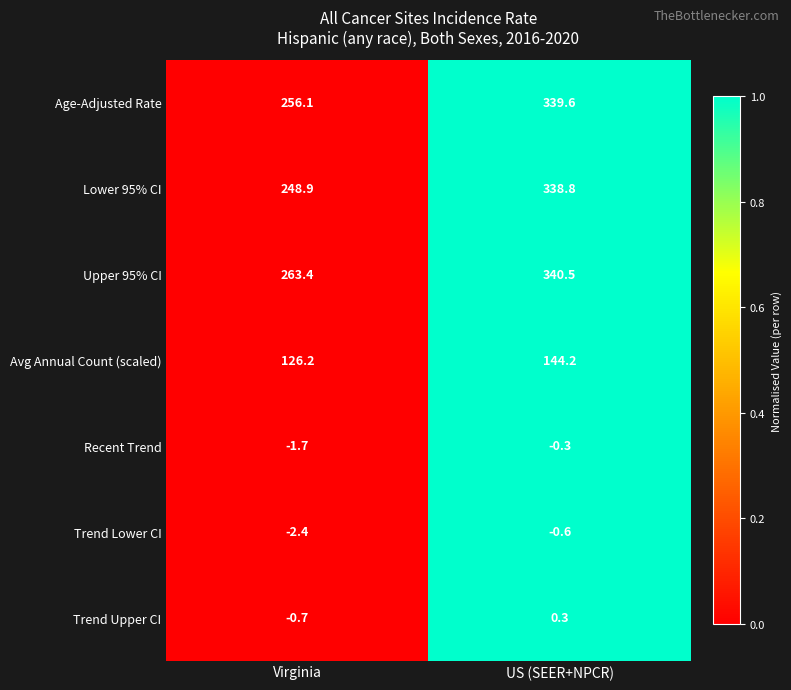

At which category does the chart reach its minimum across all series?

Virginia